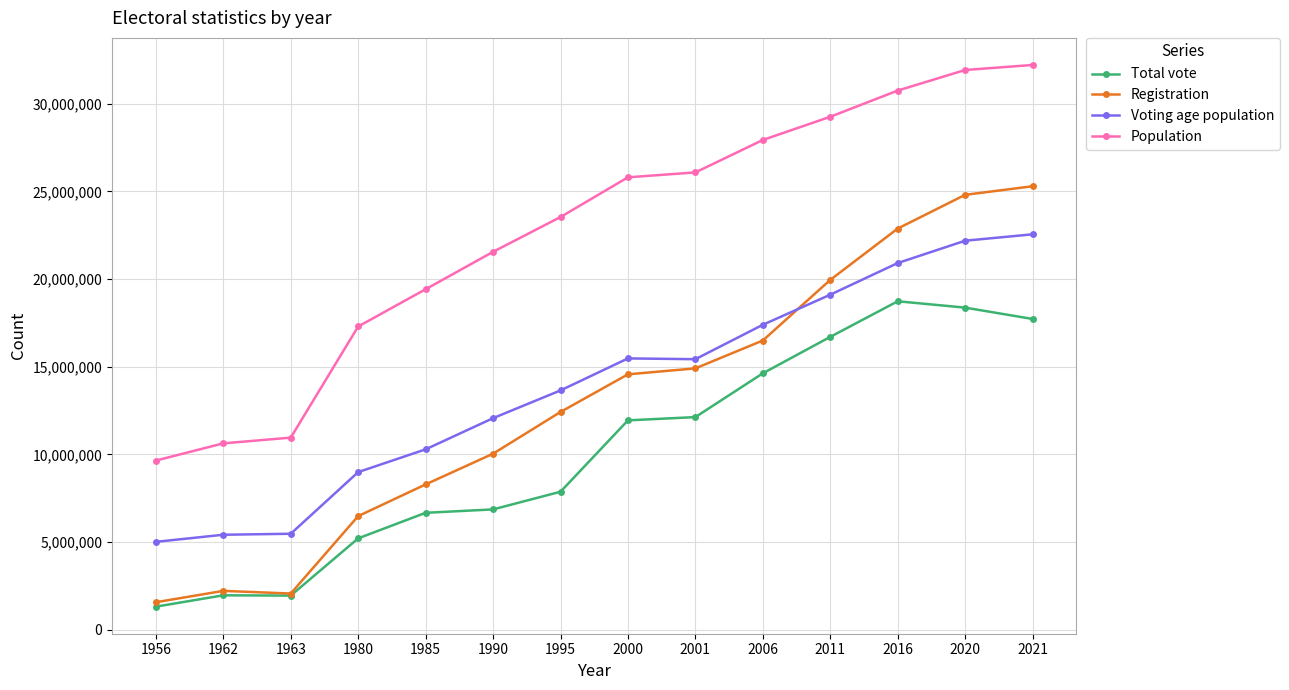

True or false: Population and Registration cross at least once.

False